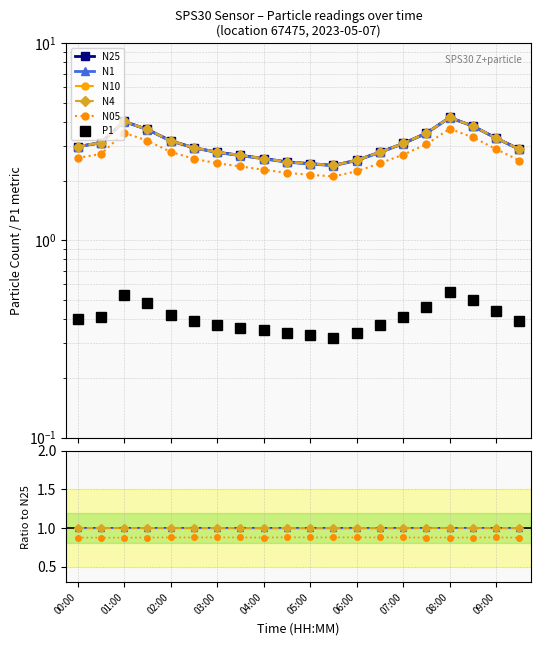

What is the label of the 1st point from the left?

00:00